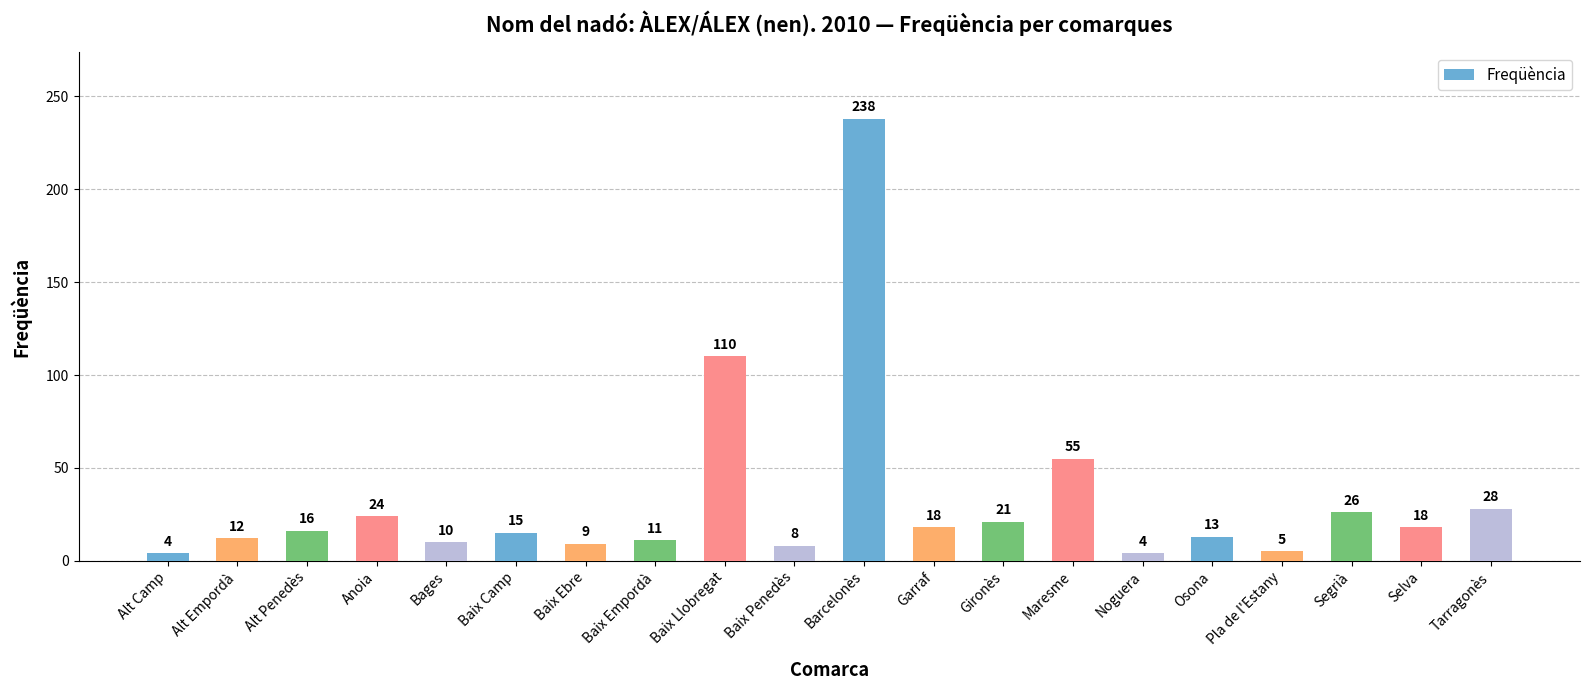

What is the difference between the maximum and minimum values?

234